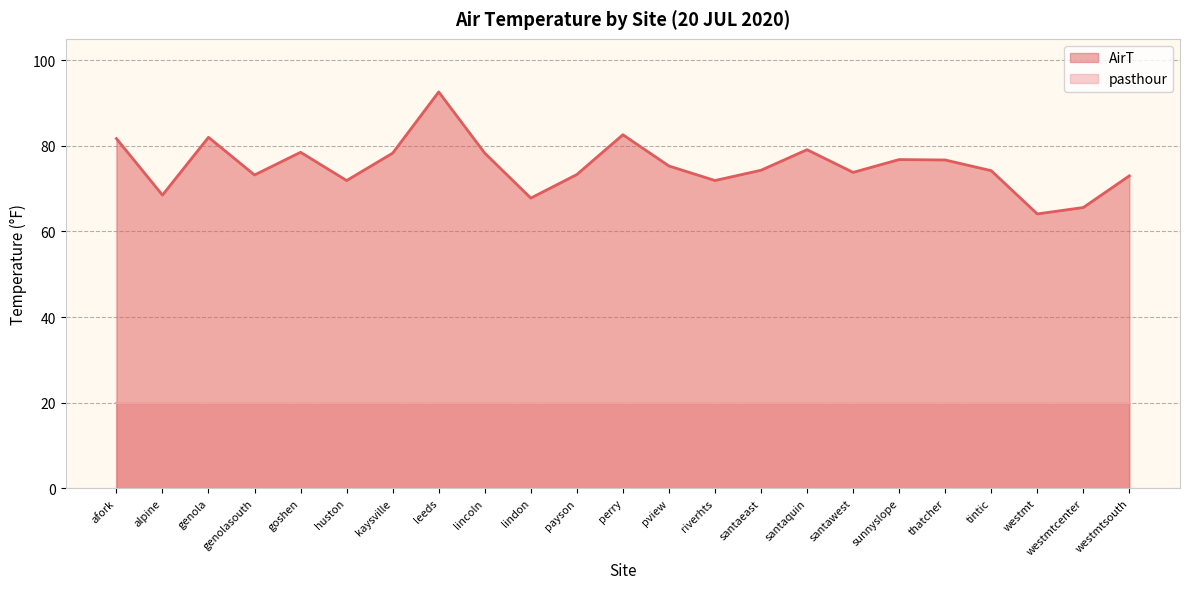

Where is the first local minimum?

alpine